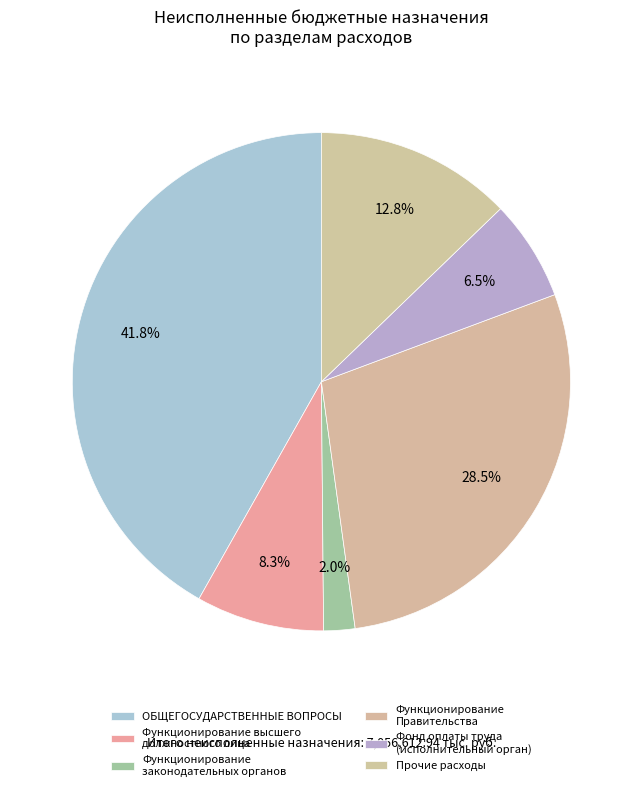

Which category has the biggest portion of the pie?

ОБЩЕГОСУДАРСТВЕННЫЕ ВОПРОСЫ